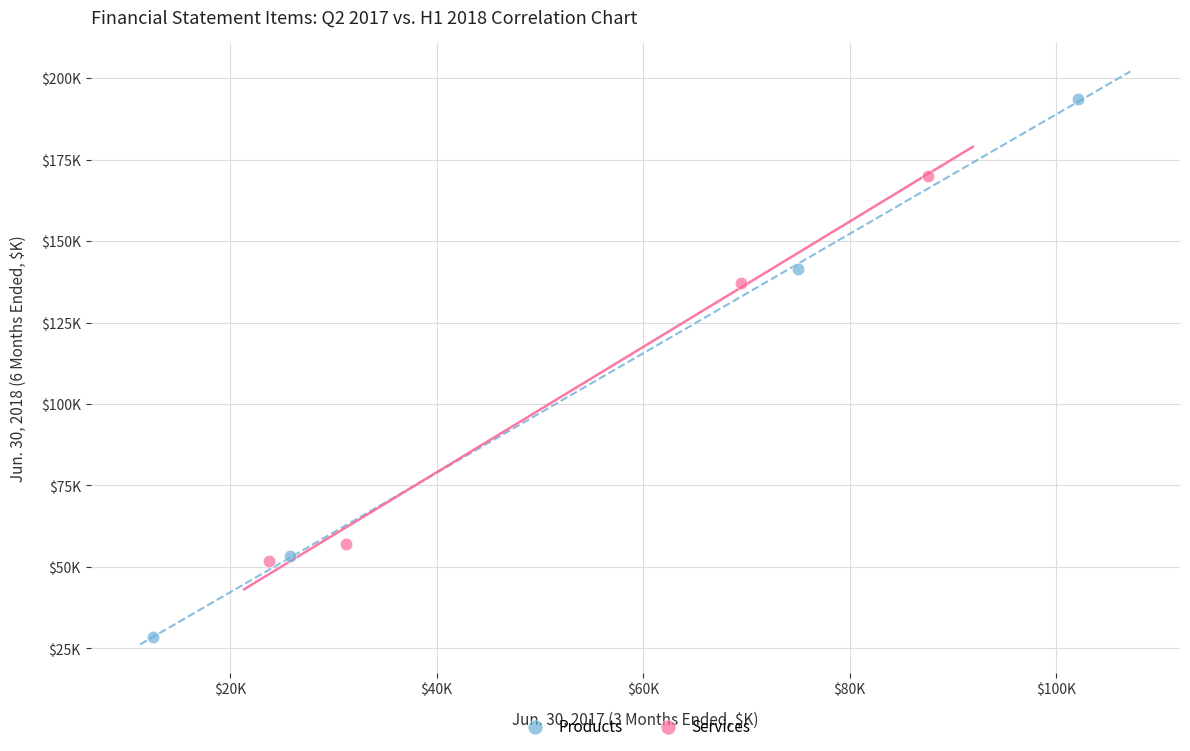

Which series has the largest Y range (max minus min)?

Products